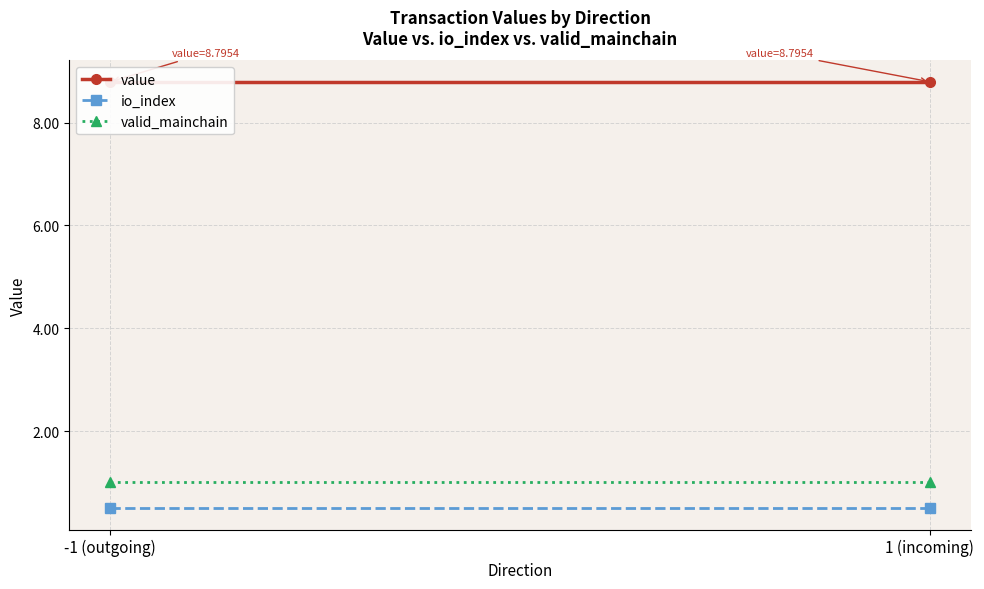

What is the average value of the io_index series?

0.5